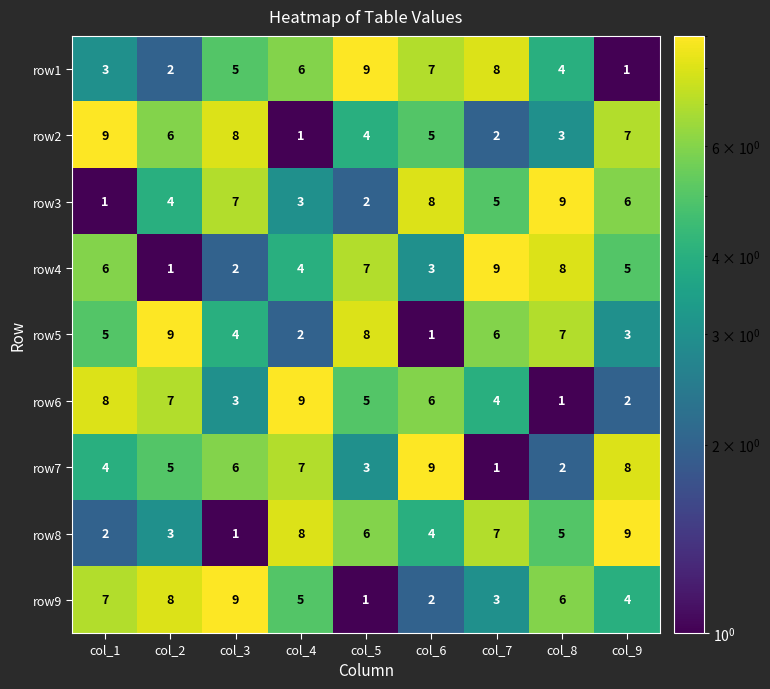

How many data points in row5 are less than 5?

4